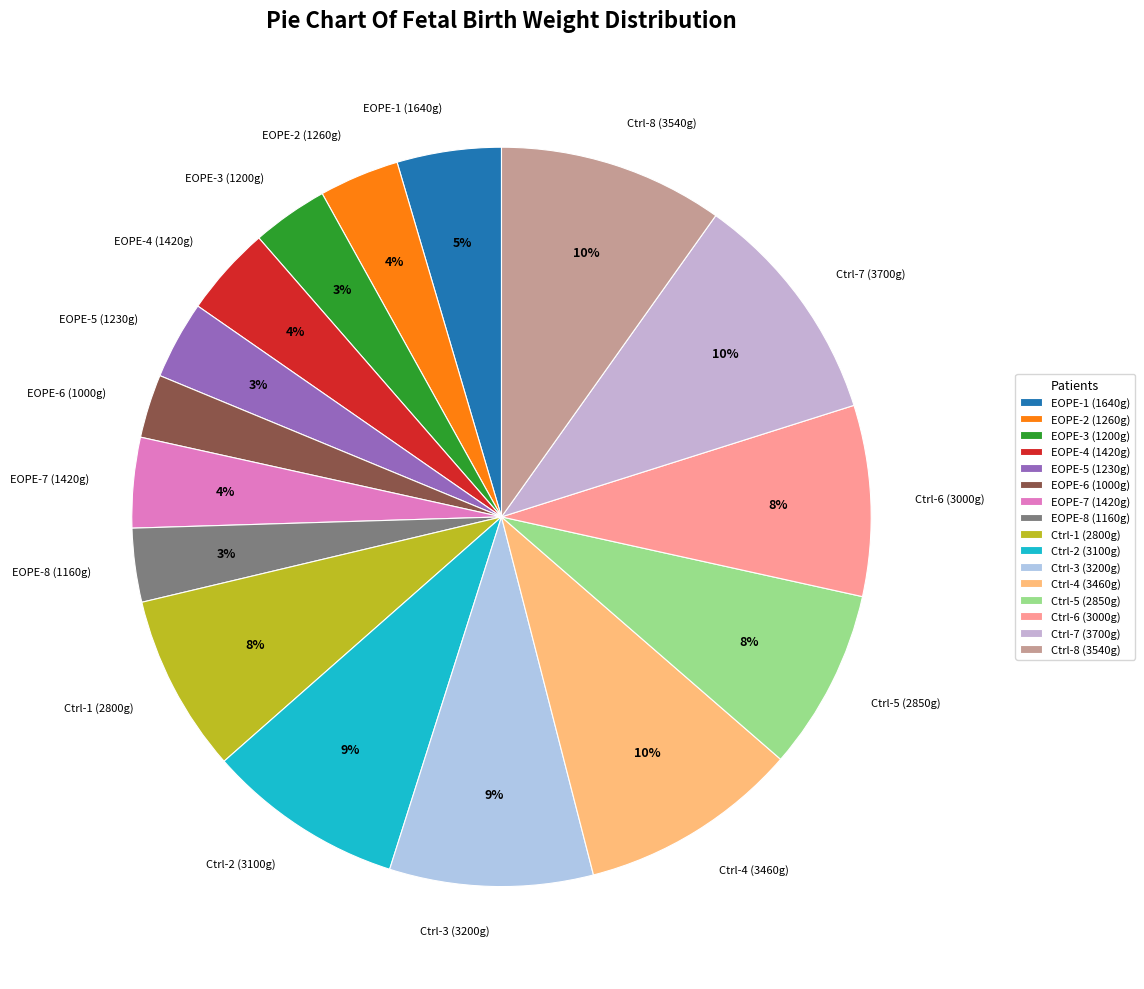

Is there a majority slice in this chart?

No